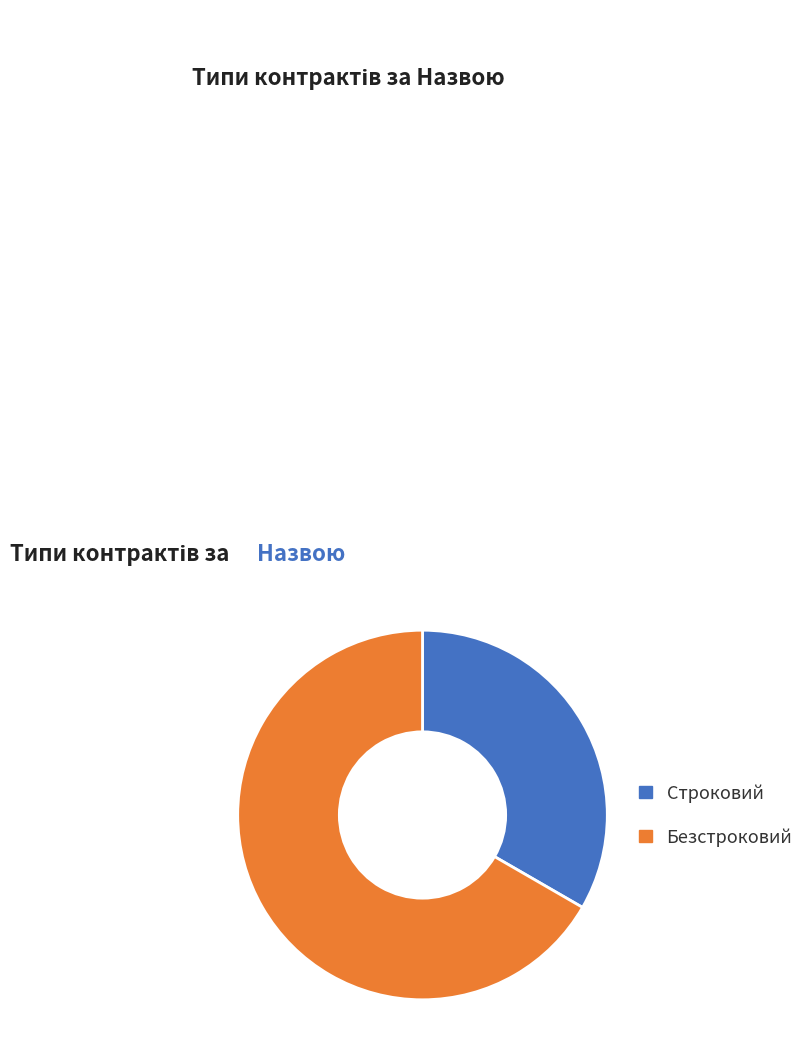

Rank the categories by value from highest to lowest.

Безстроковий, Строковий